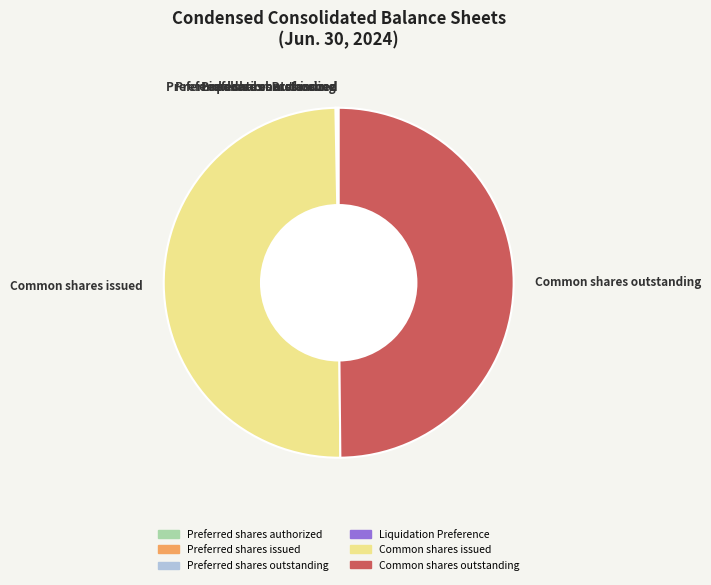

The Common shares outstanding slice represents 50% of the pie. True or false?

True